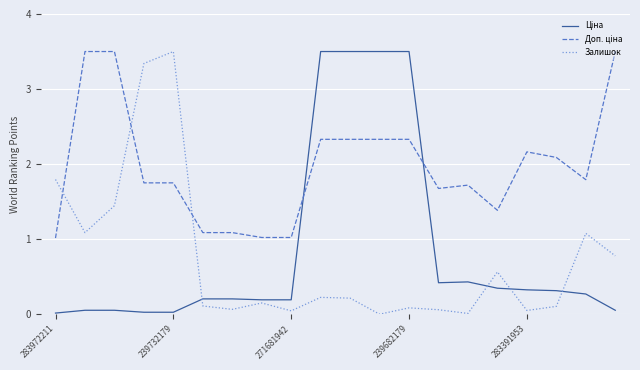

What is the maximum value for Залишок?

3.5